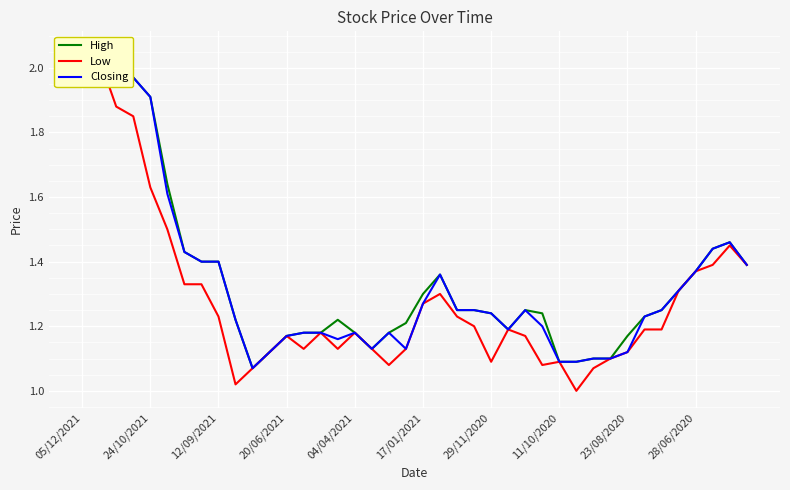

What is the minimum value for Low?

1.0